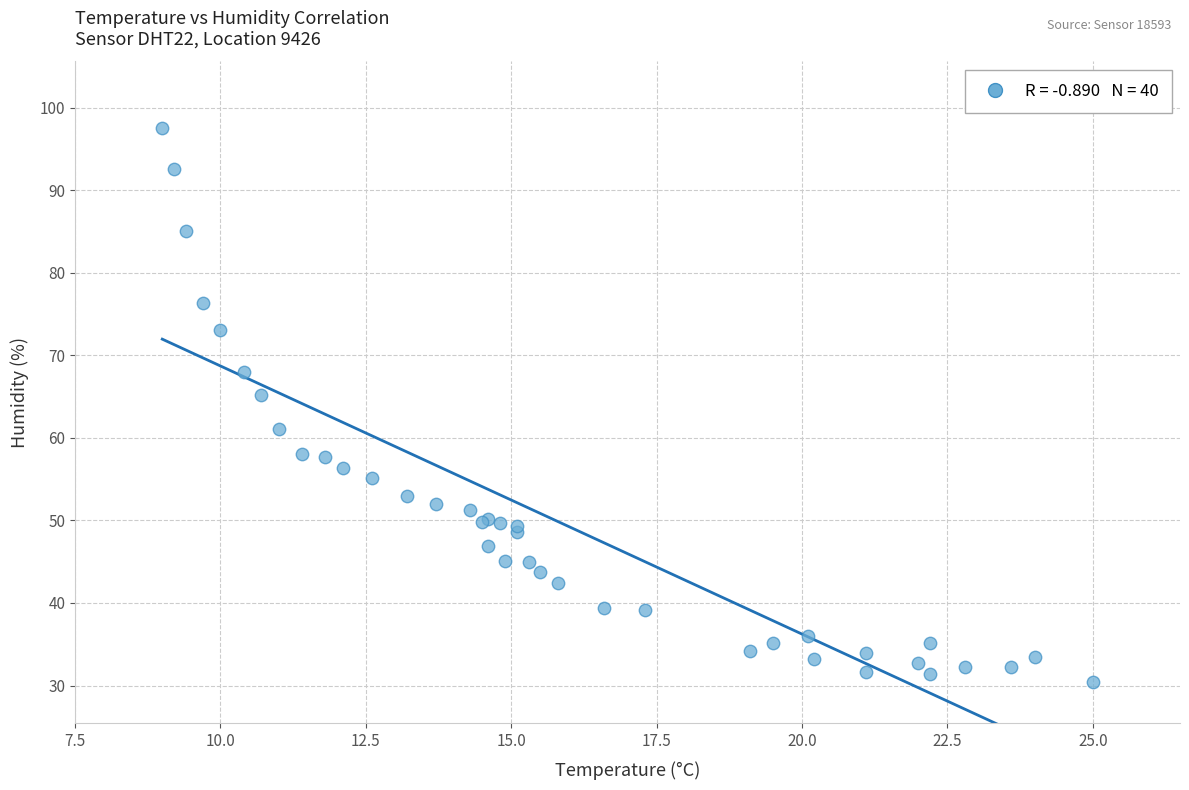

What Y value in the scatter plot is closest to 64?

65.2